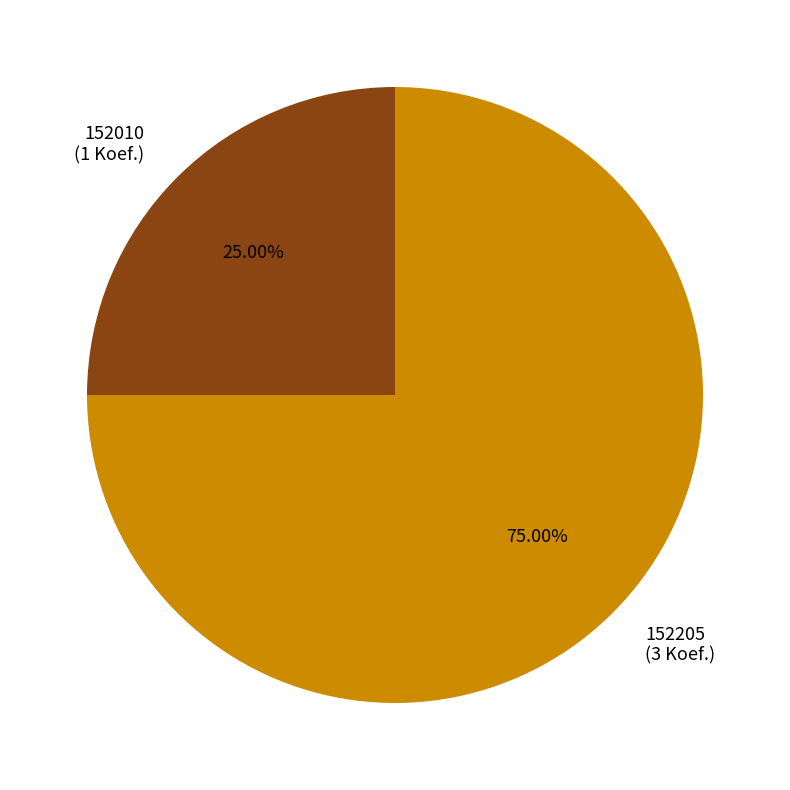

To the nearest percent, what is the average slice percentage?

50%